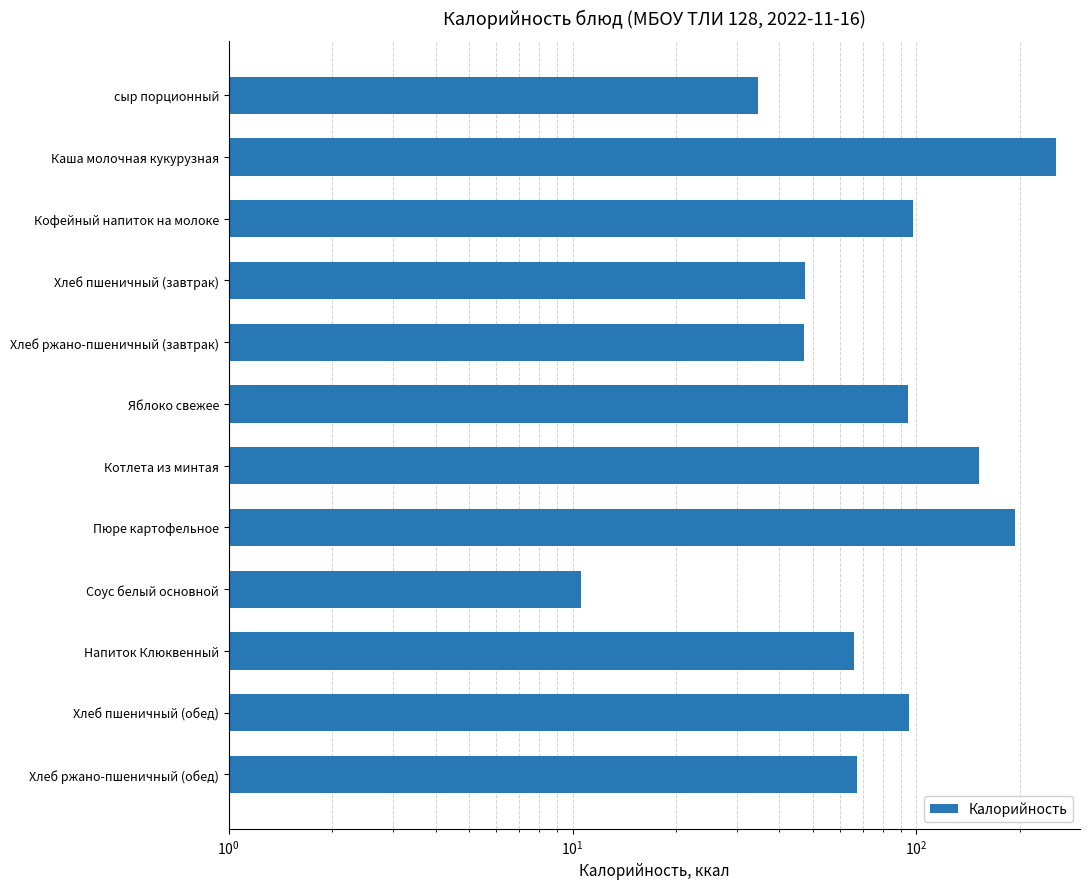

Does the chart contain any negative values?

No